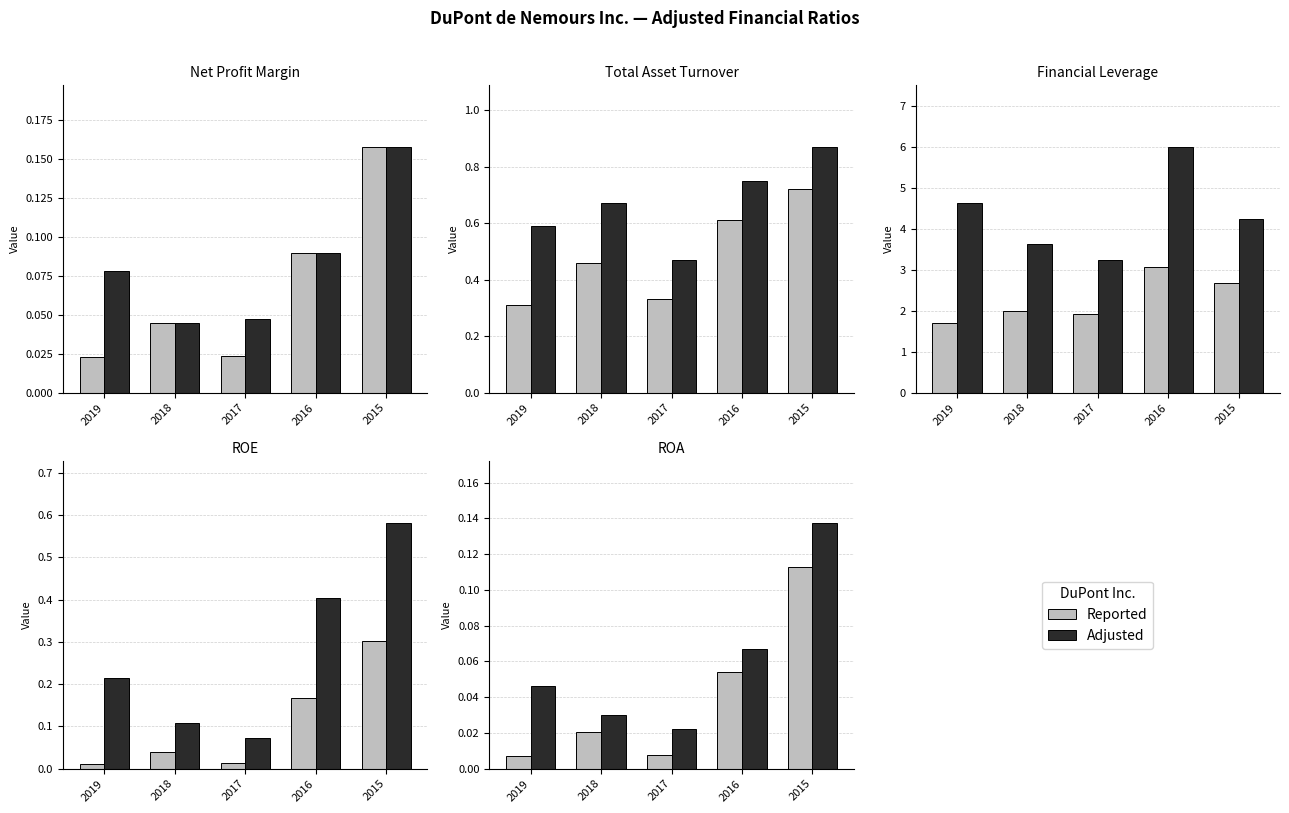

What is the difference between the Adjusted values at 2015 and 2017?

0.1